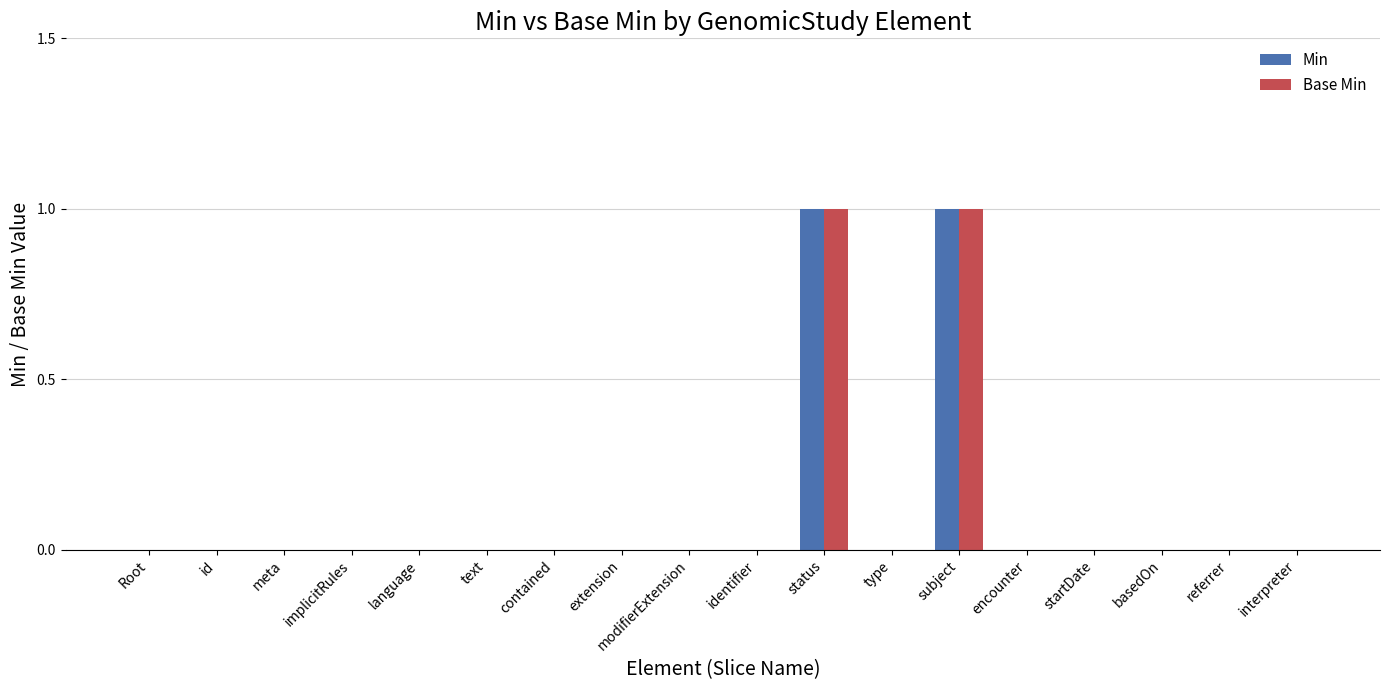

Are the bars grouped side by side (vs. stacked)?

Yes